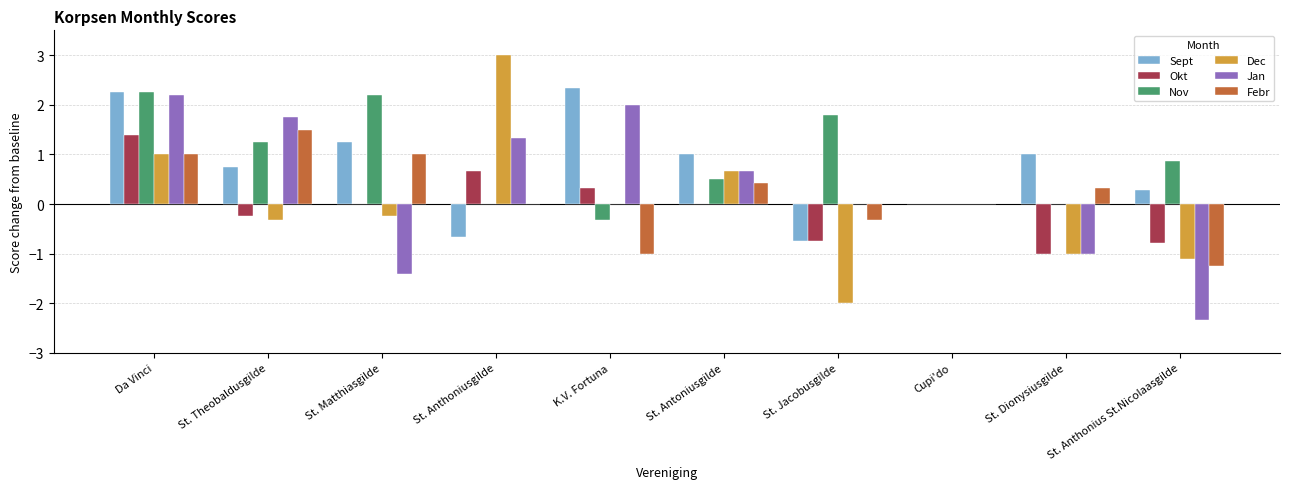

How many groups of bars are there?

10